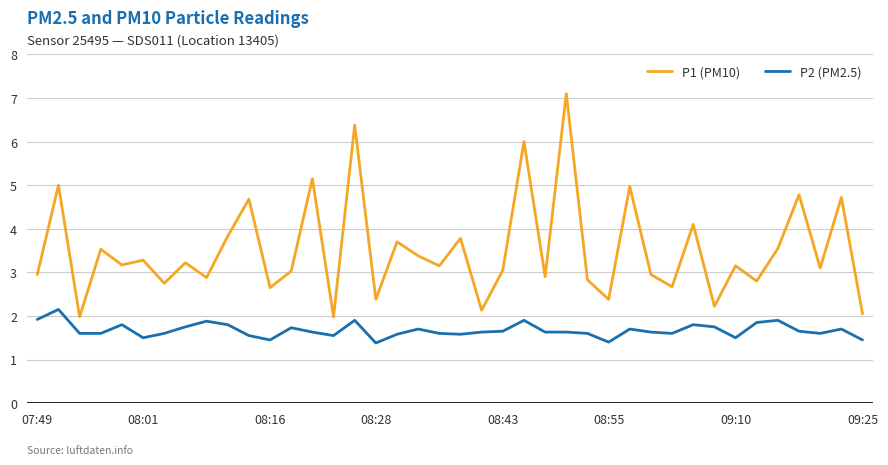

Which series has the largest total across all categories?

P1 (PM10)